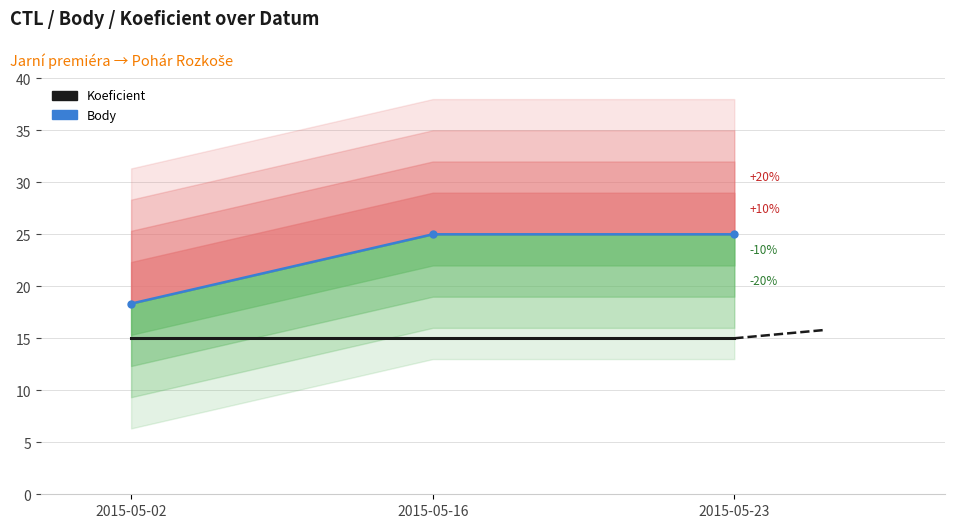

Rank the series by their maximum value, from lowest to highest.

Koeficient, Body